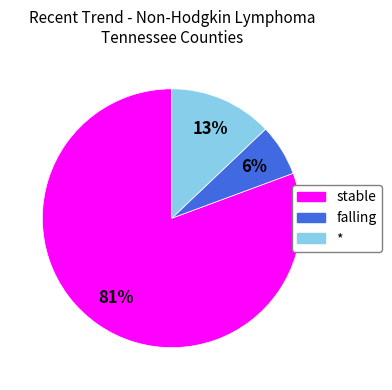

How many segments does this pie chart have?

3